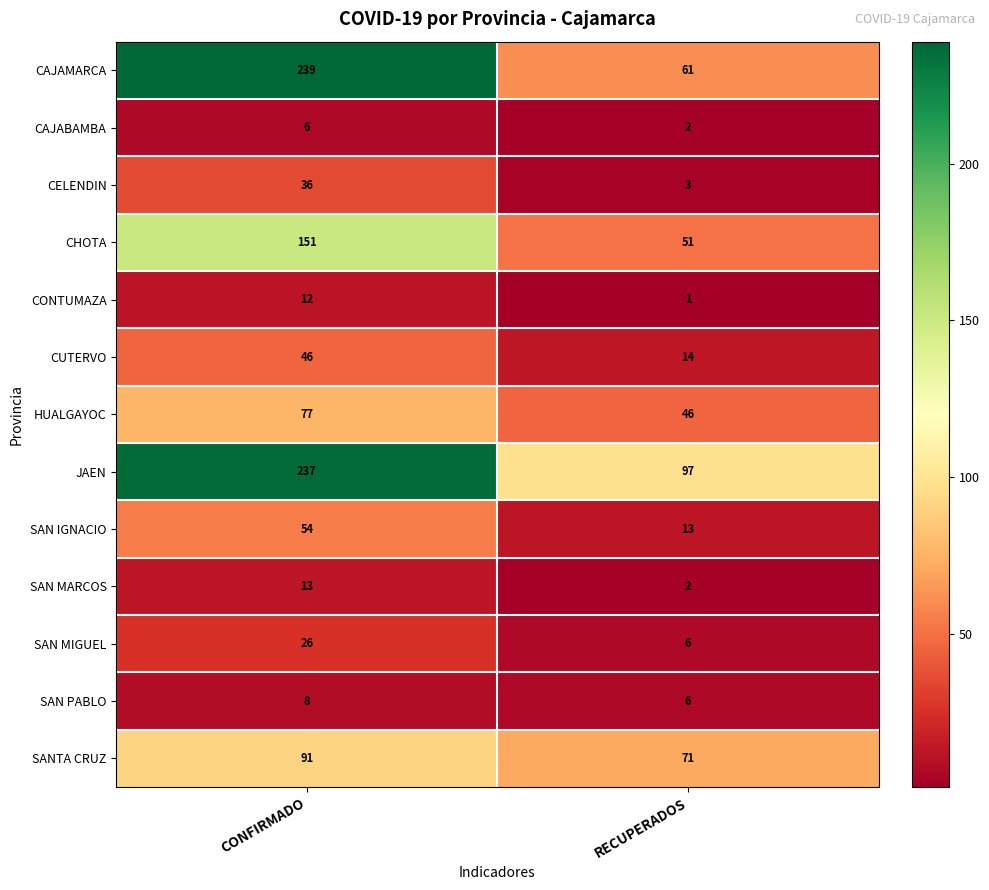

What is the spread (max minus min) of values at RECUPERADOS?

96